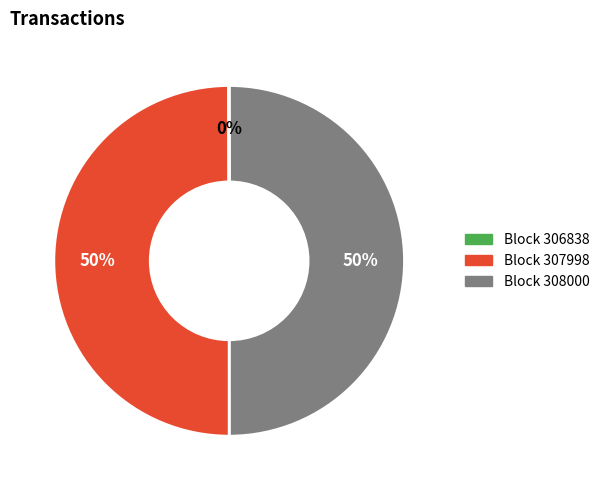

To the nearest percent, what is the average slice percentage?

33%